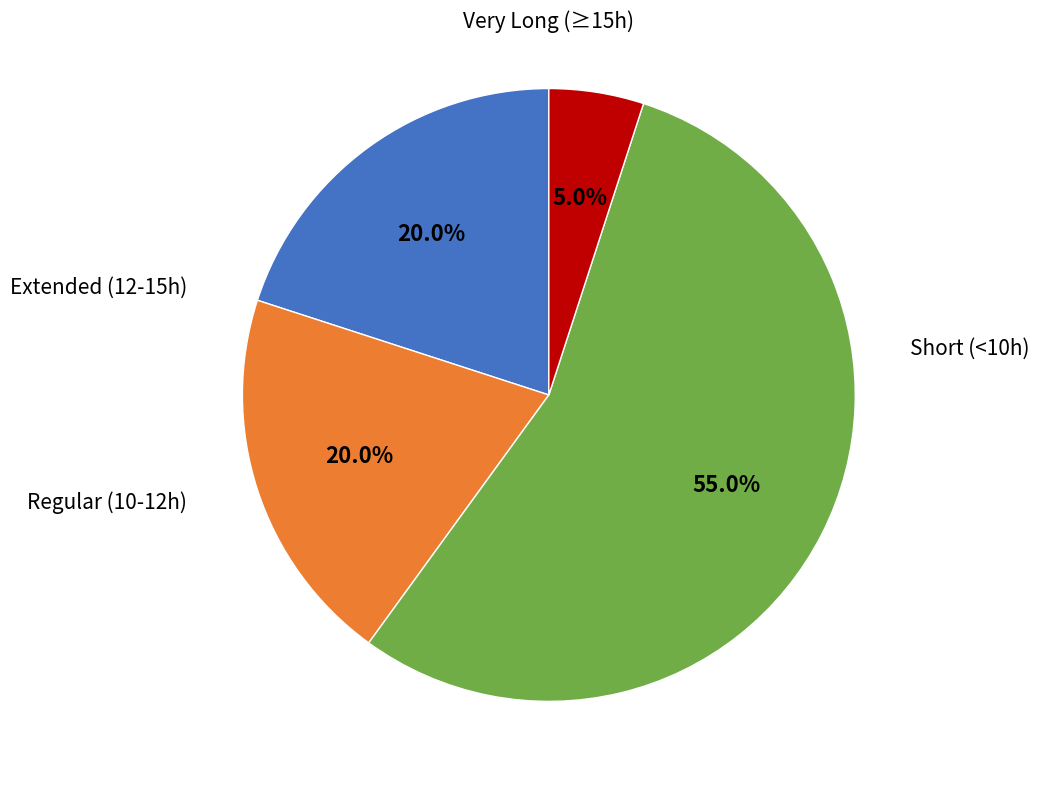

How many slices are in this pie chart?

4